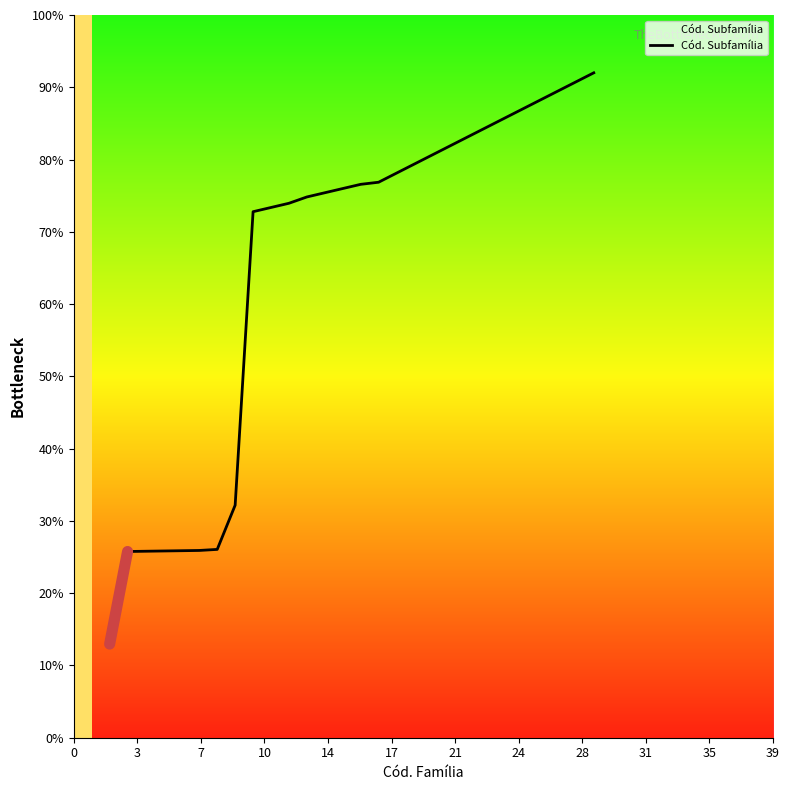

What is the minimum value shown in the chart?

13.0